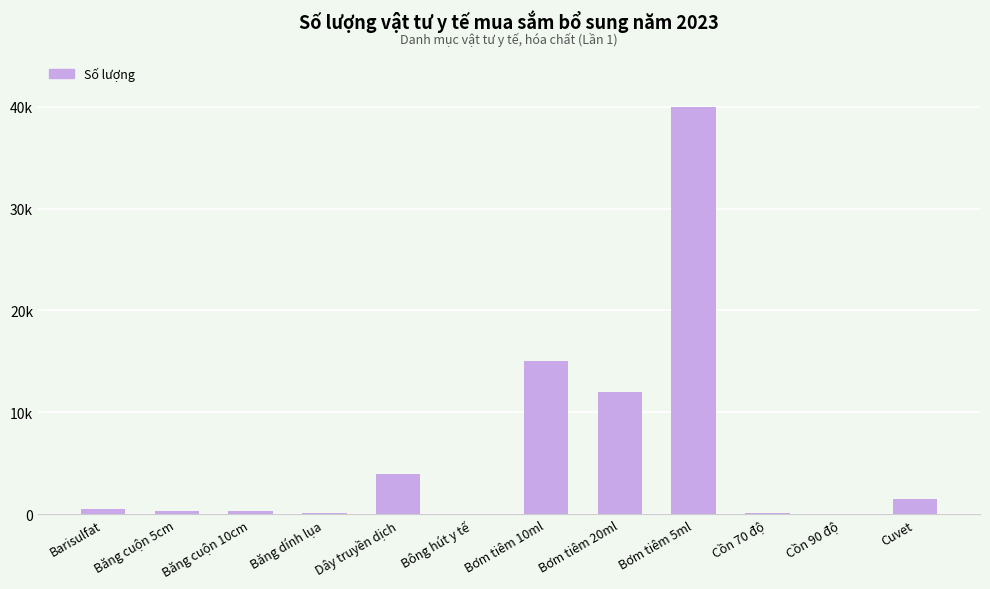

Does the chart contain stacked bars?

No